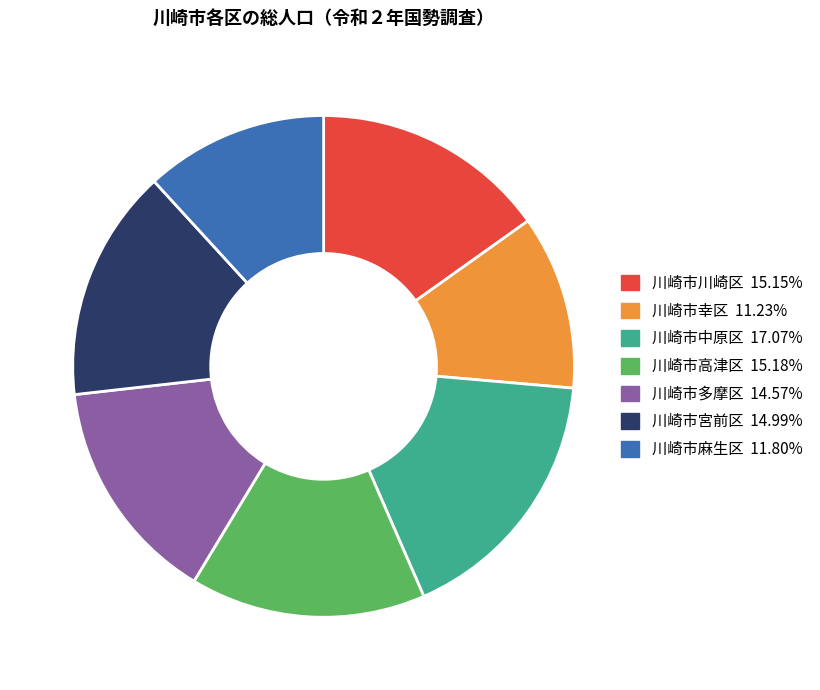

What is the ratio of the value at 川崎市高津区 15.18% to the value at 川崎市宮前区 14.99%?

1.0